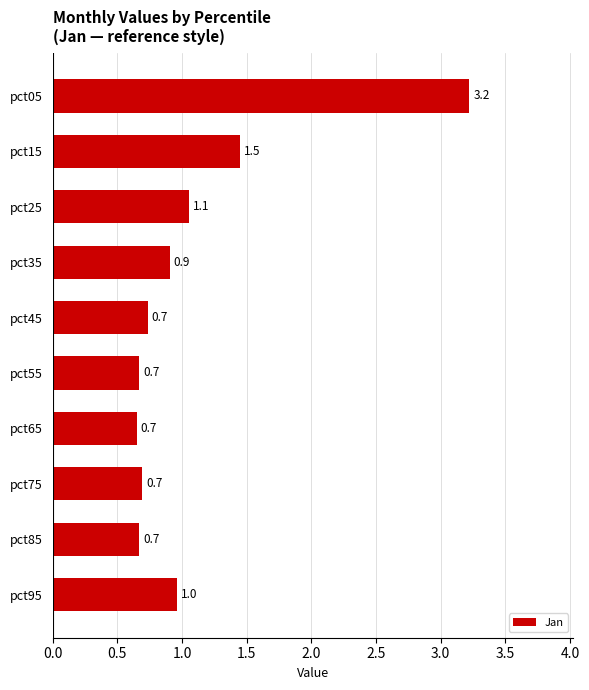

What is the greatest value displayed?

3.2